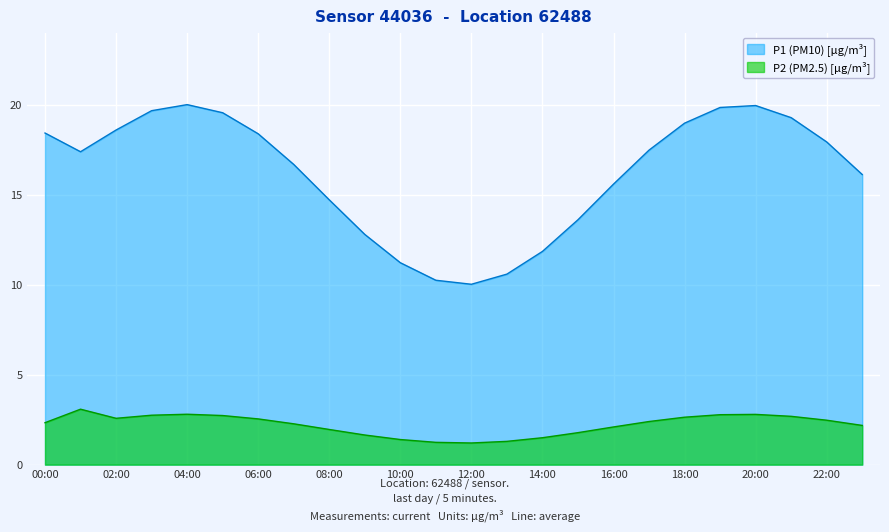

The value of P1 at 12:00 is 39.8. True or false?

False